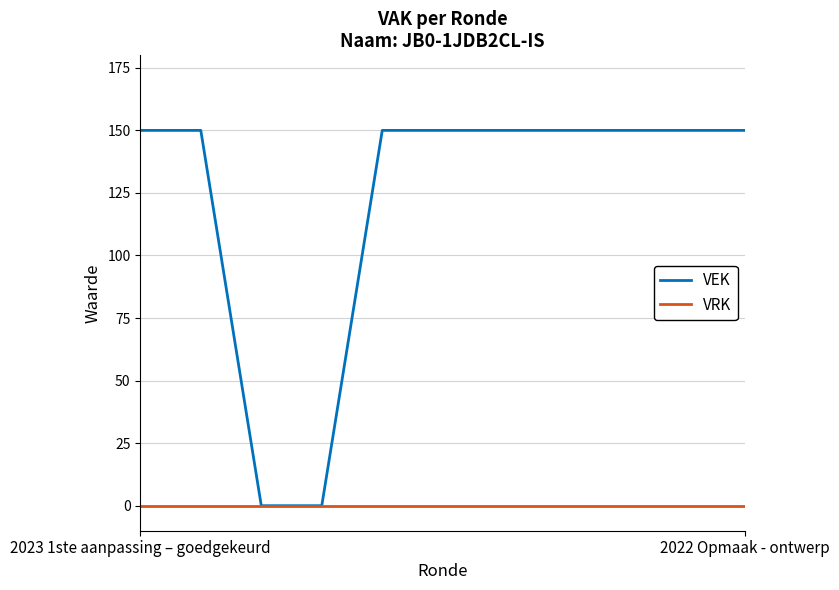

List the series in order of their overall mean, highest first.

VEK, VRK